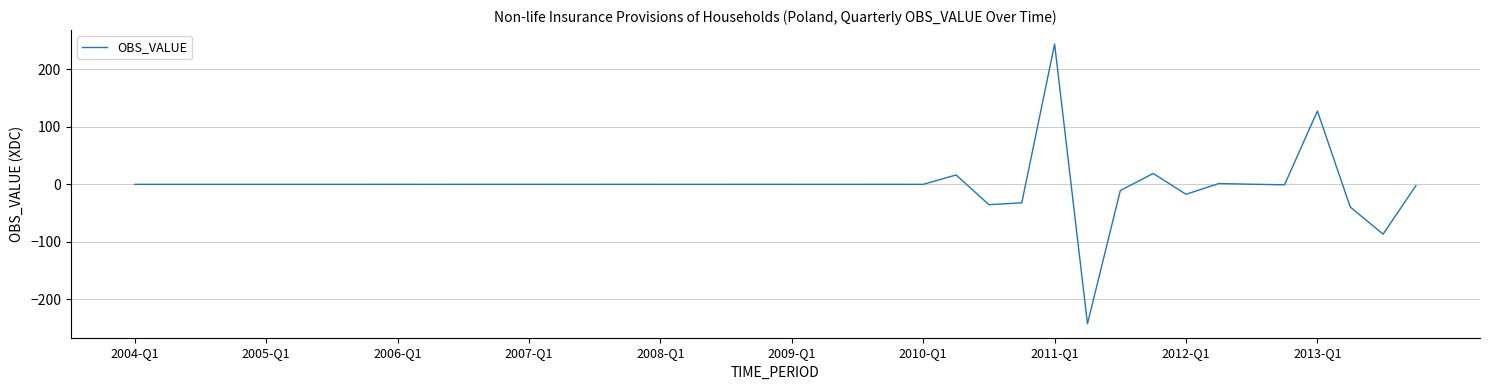

What is the greatest value displayed?

244.1